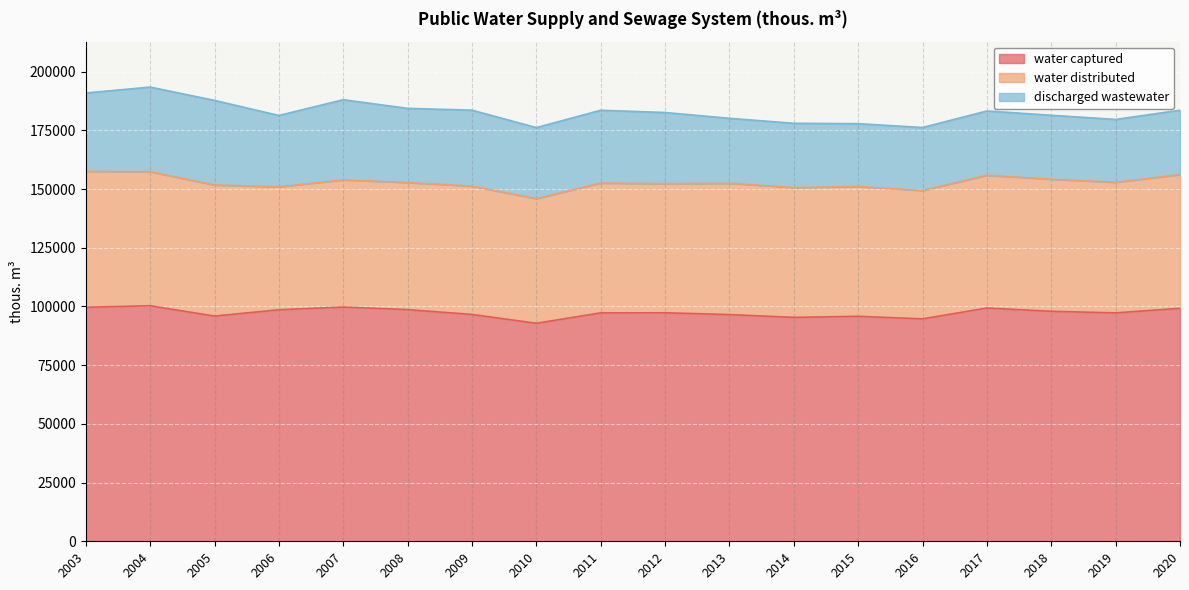

What is the average value of the water captured series?

97382